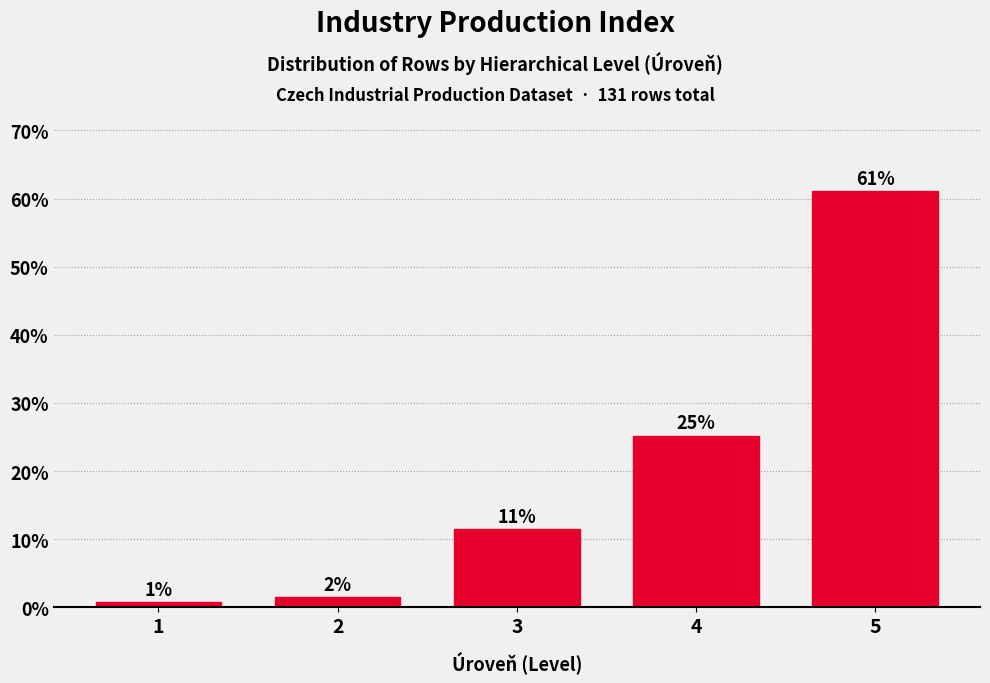

Are the bars horizontal?

No